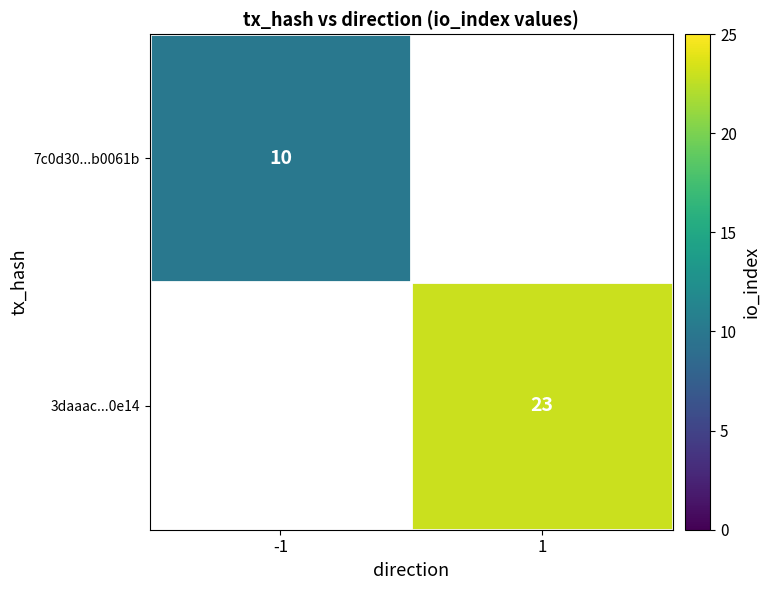

Is it true that 7c0d30...b0061b equals 10 at -1?

True